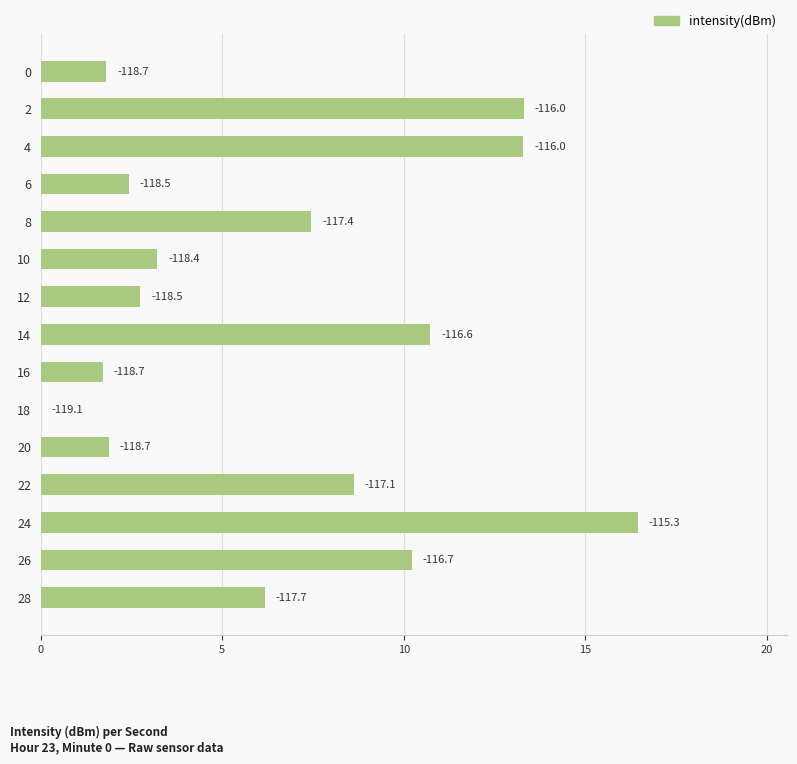

Are the bars horizontal?

Yes